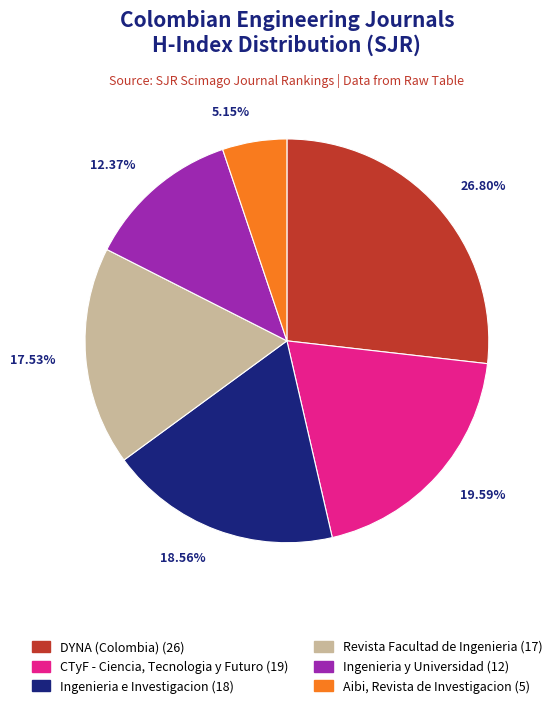

Count the number of slices in the pie.

6